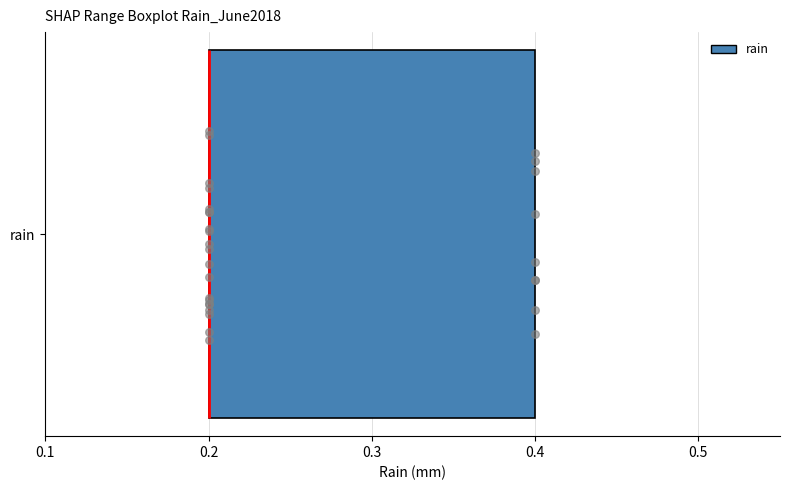

Transcribe this box plot: give where the median line is, the range the box spans, and where the two whiskers end, as read against the x-axis. The values are not printed on the chart, so give them approximately, as read against the axis.

median 0.2 (drawn on the box's left edge), box 0.2 to 0.4, whiskers 0.2 to 0.4